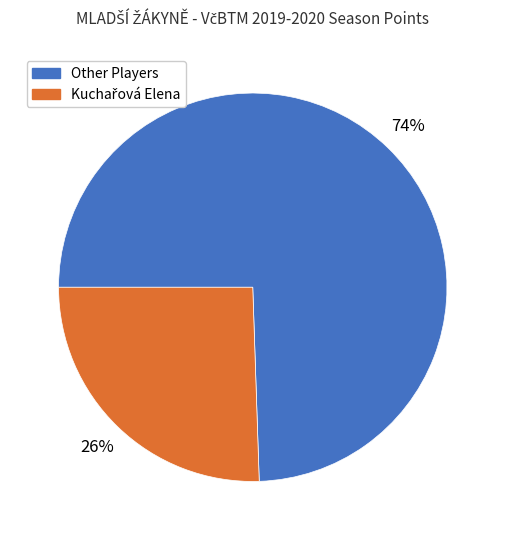

Is there a majority slice in this chart?

Yes